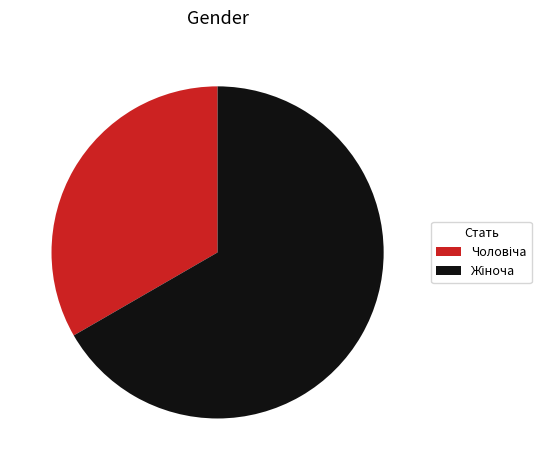

Is there a majority slice in this chart?

Yes